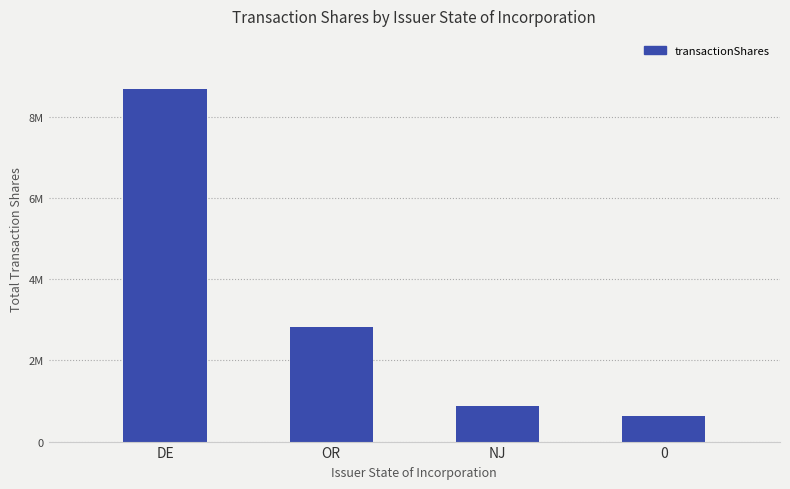

List the labels in order of value, largest first.

DE, OR, NJ, 0